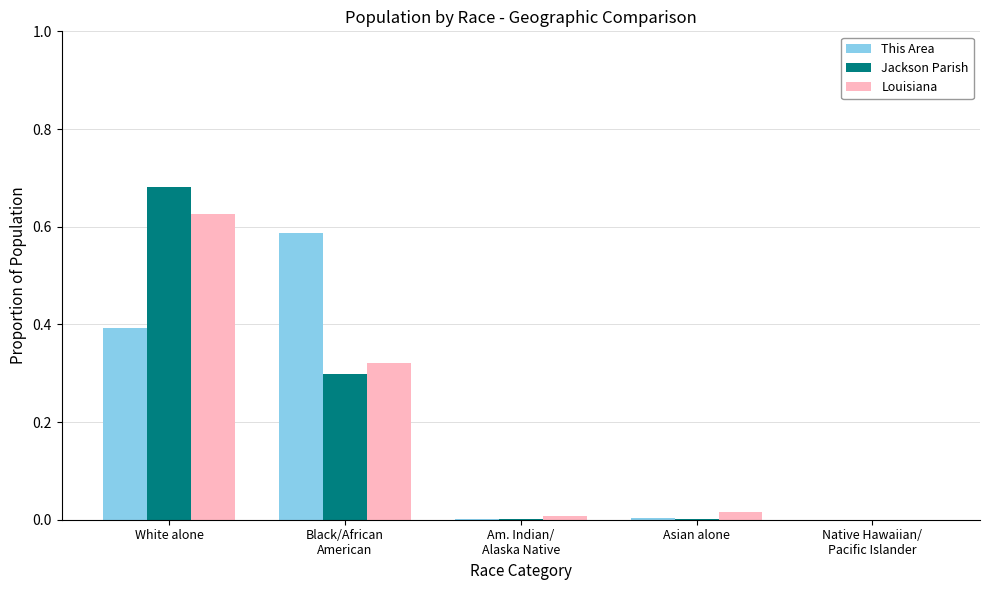

Which series has the widest spread of values?

Jackson Parish